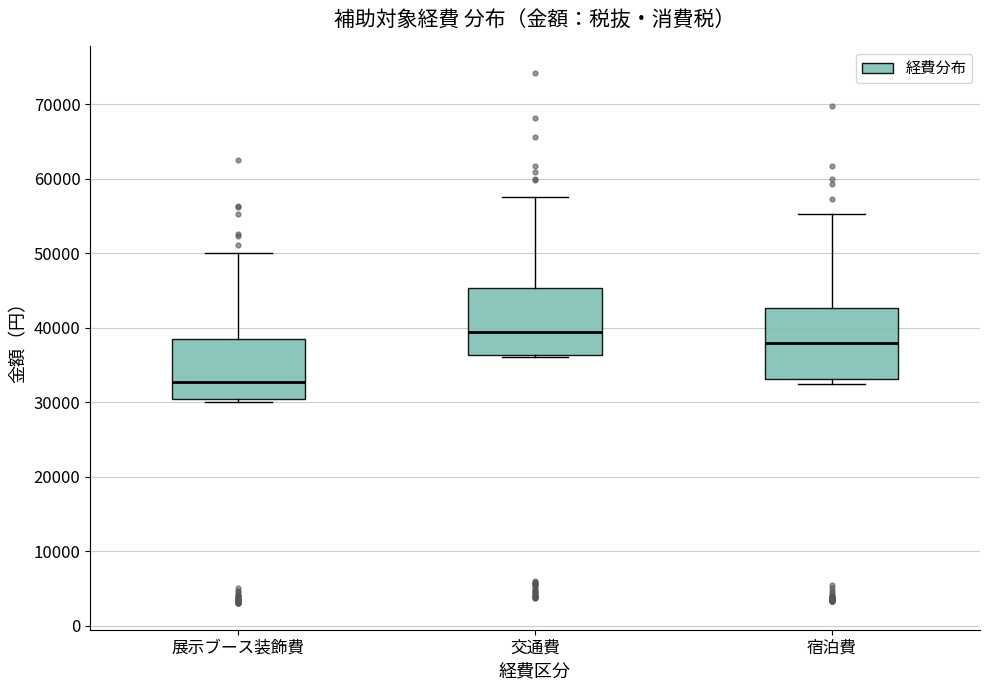

Where does the median line of the box for 宿泊費 sit on the y-axis? The values are not printed on the chart, so give them approximately, as read against the axis.

38000